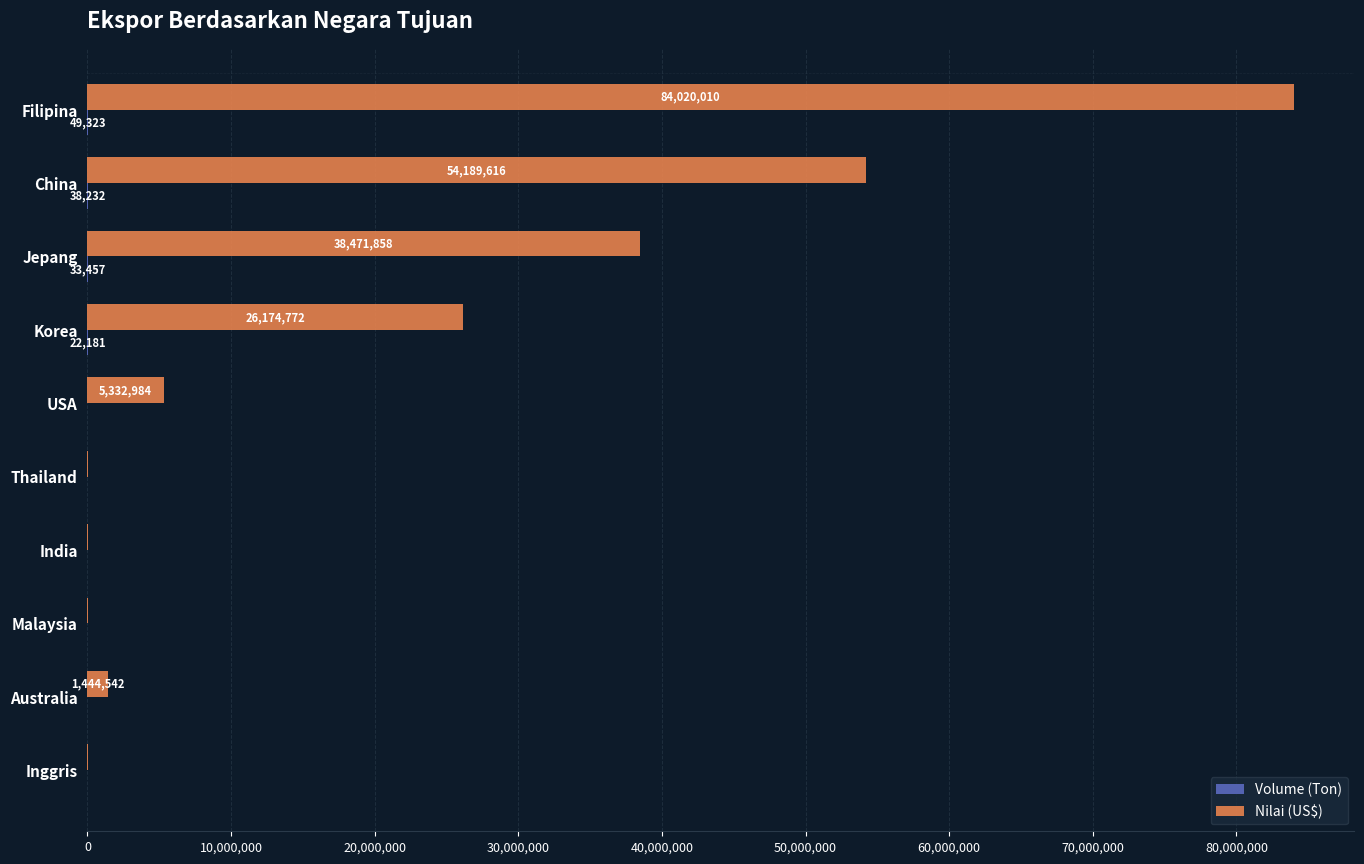

The value of Nilai (US$) at Thailand is 5883.4. True or false?

True